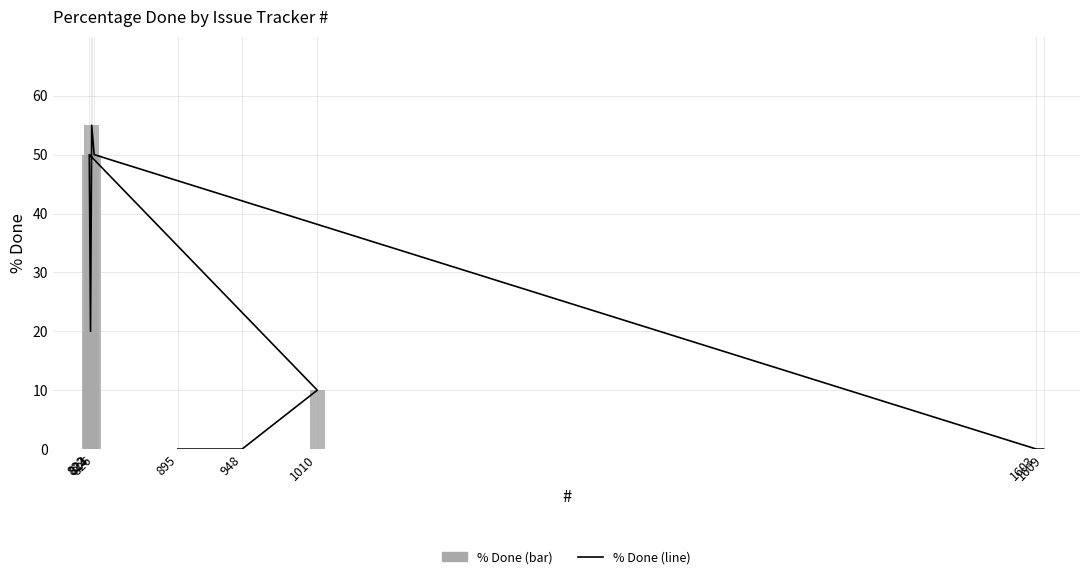

Is the value of % Done (bar) at 824 greater than the value of % Done (line) at 1010?

Yes